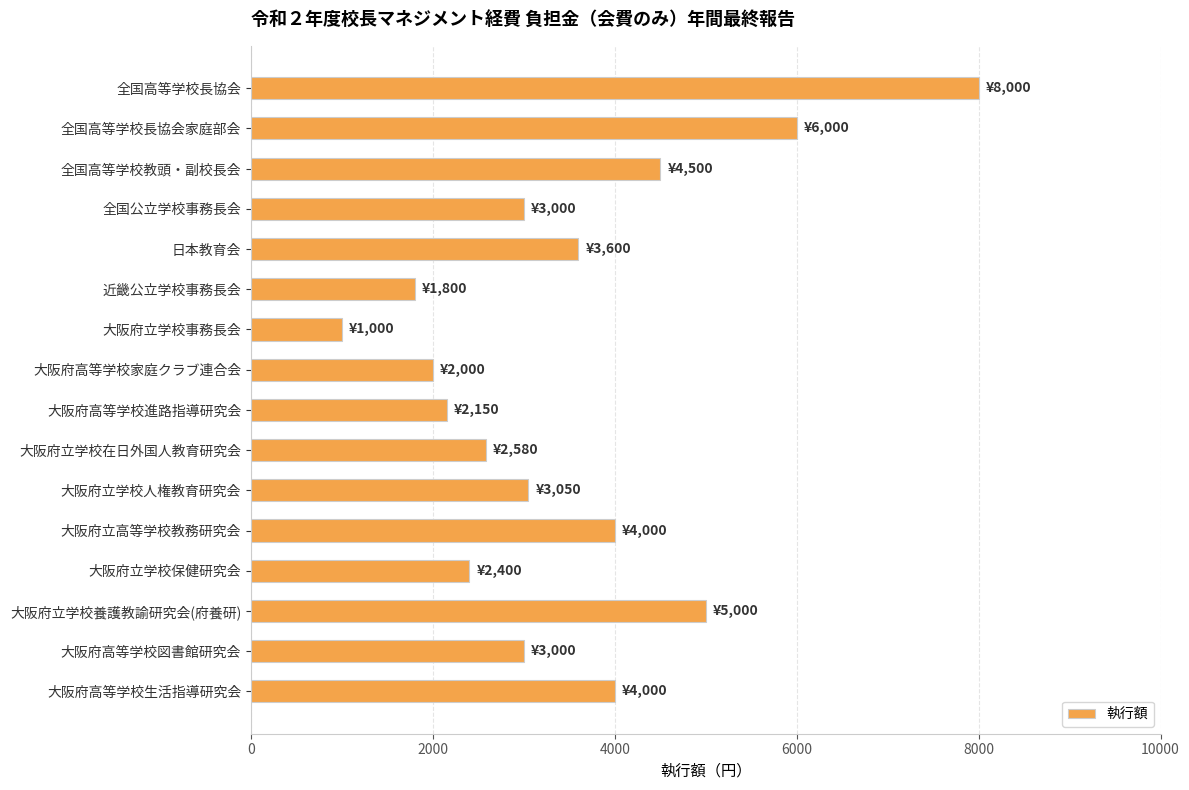

What is the value of the 4th bar from the top?

3000